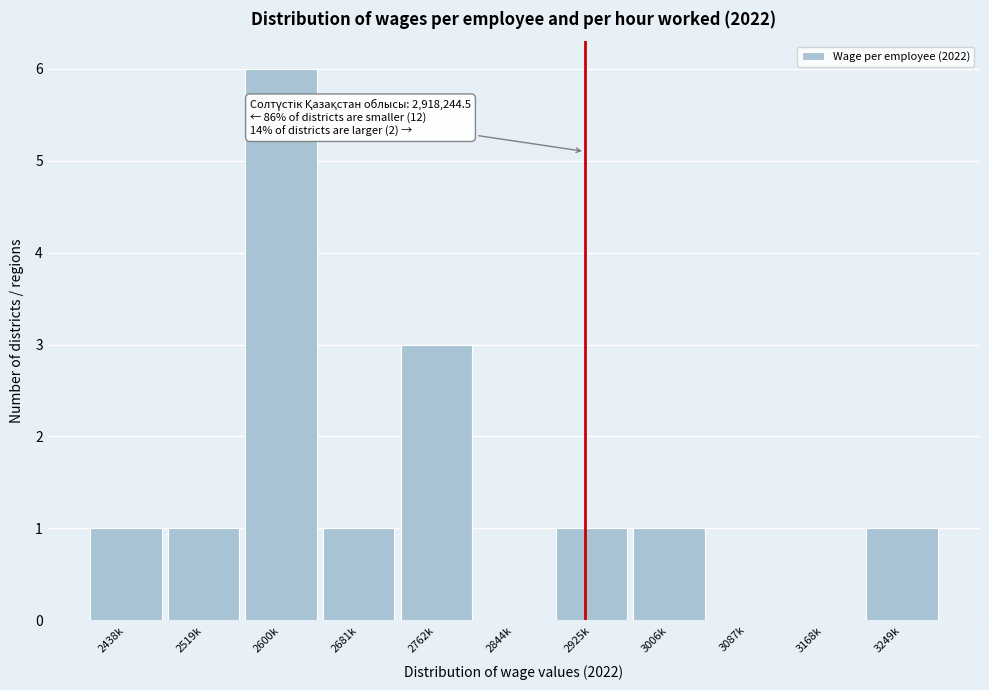

Reading left to right, extract all data points from this chart.

2438k=1	2519k=1	2600k=6	2681k=1	2762k=3	2844k=0	2925k=1	3006k=1	3087k=0	3168k=0	3249k=1